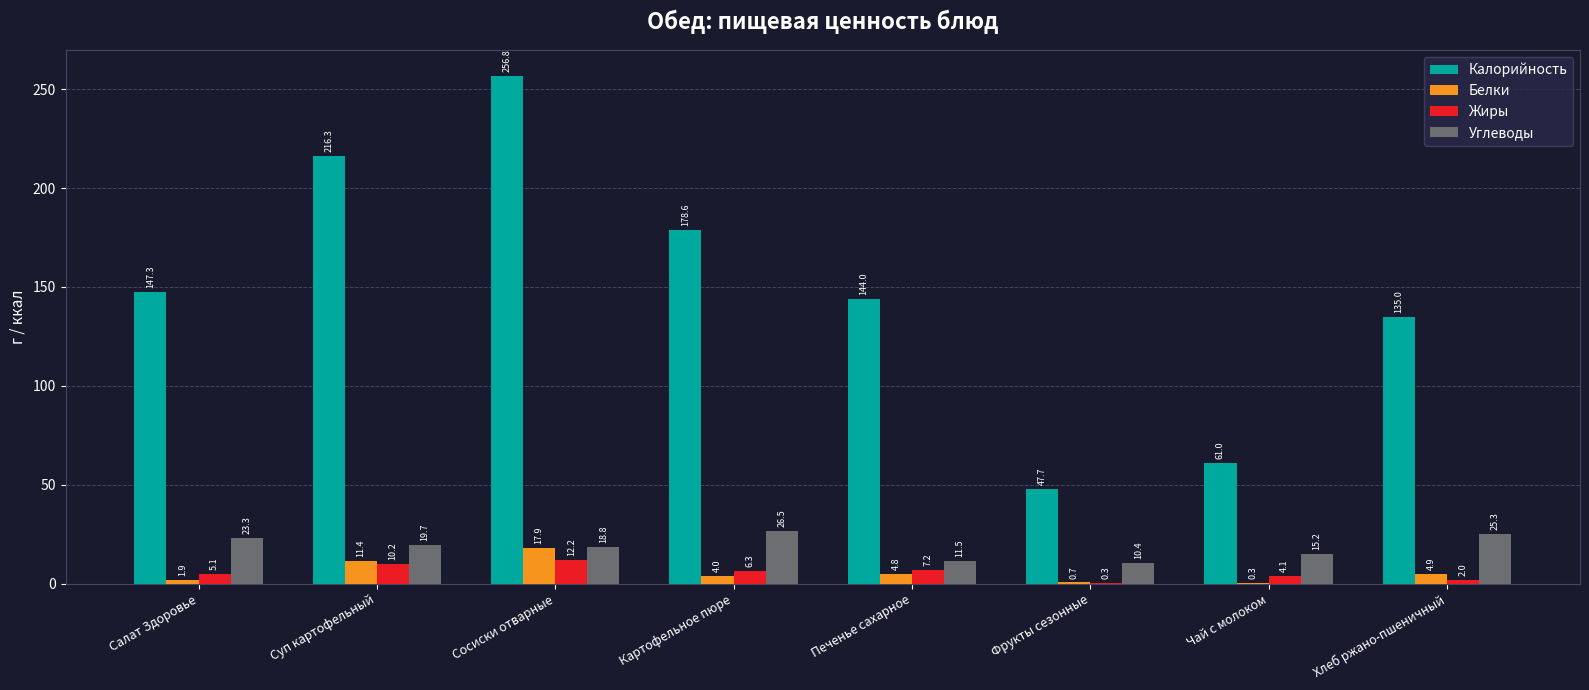

True or false: Углеводы has a value of 5.0 at Суп картофельный.

False